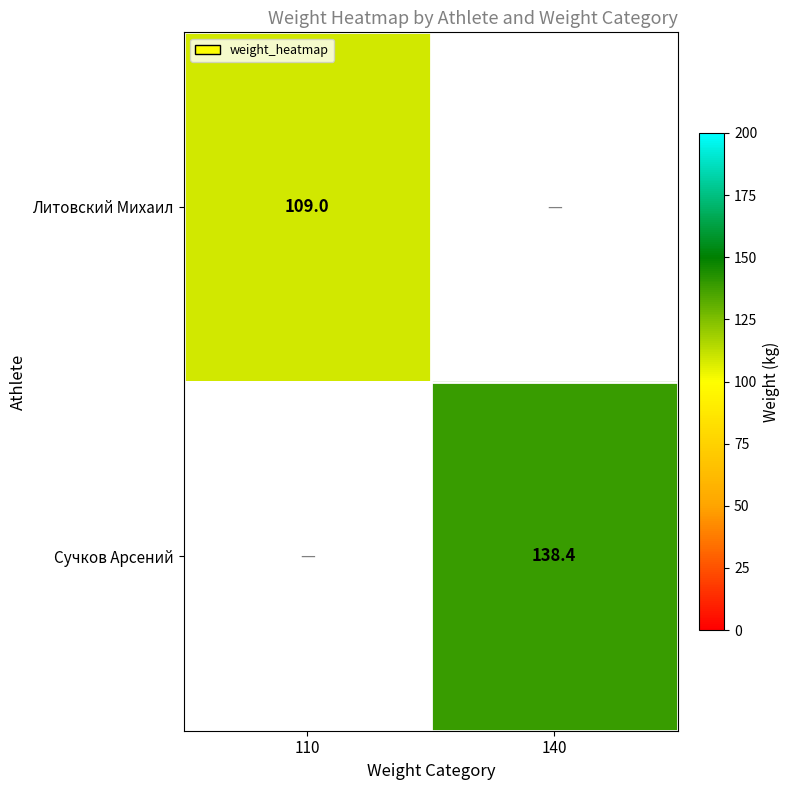

How many categories are shown in the chart?

2